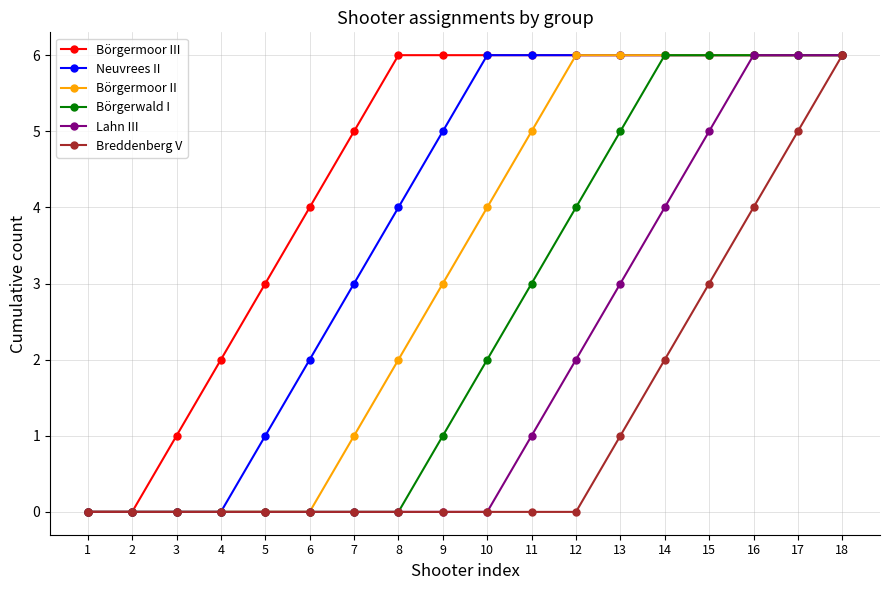

Reading left to right, extract all data points from this chart.

Börgermoor III: 1=0	2=0	3=1	4=2	5=3	6=4	7=5	8=6	9=6	10=6	11=6	12=6	13=6	14=6	15=6	16=6	17=6	18=6
Neuvrees II: 1=0	2=0	3=0	4=0	5=1	6=2	7=3	8=4	9=5	10=6	11=6	12=6	13=6	14=6	15=6	16=6	17=6	18=6
Börgermoor II: 1=0	2=0	3=0	4=0	5=0	6=0	7=1	8=2	9=3	10=4	11=5	12=6	13=6	14=6	15=6	16=6	17=6	18=6
Börgerwald I: 1=0	2=0	3=0	4=0	5=0	6=0	7=0	8=0	9=1	10=2	11=3	12=4	13=5	14=6	15=6	16=6	17=6	18=6
Lahn III: 1=0	2=0	3=0	4=0	5=0	6=0	7=0	8=0	9=0	10=0	11=1	12=2	13=3	14=4	15=5	16=6	17=6	18=6
Breddenberg V: 1=0	2=0	3=0	4=0	5=0	6=0	7=0	8=0	9=0	10=0	11=0	12=0	13=1	14=2	15=3	16=4	17=5	18=6